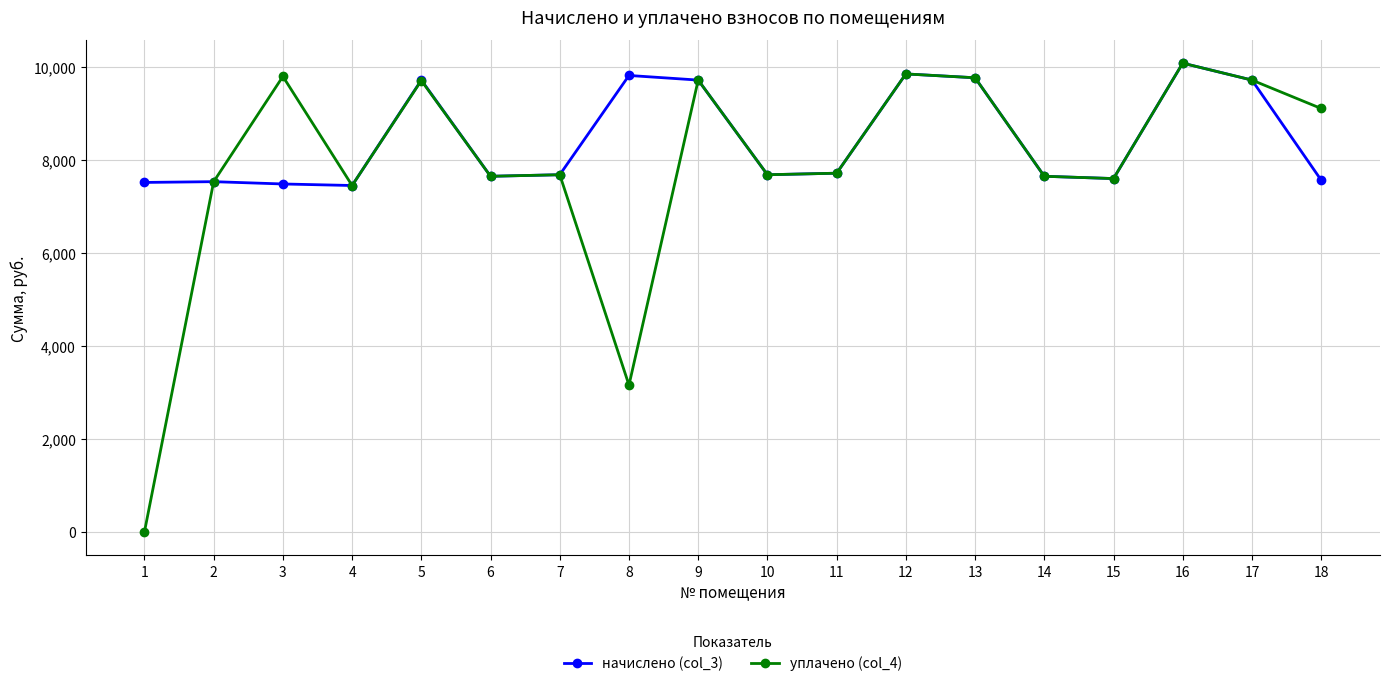

What is the maximum value shown in the chart?

10085.0